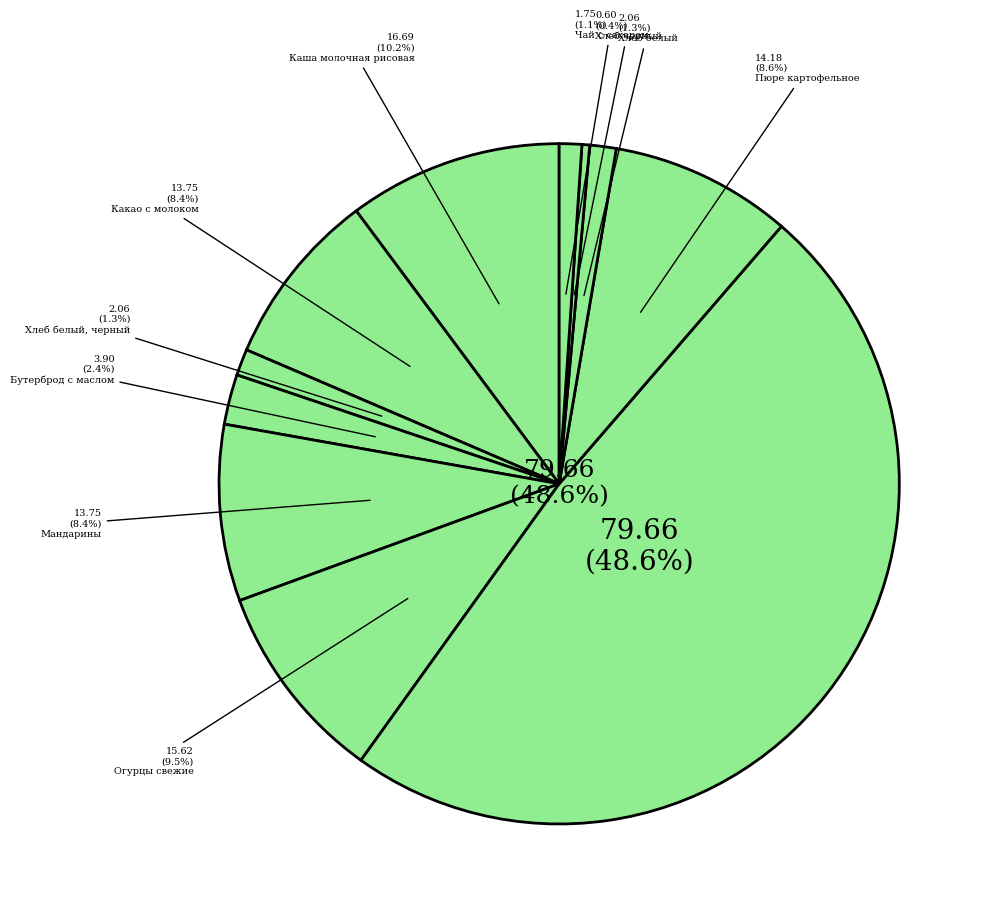

How many segments does this pie chart have?

11